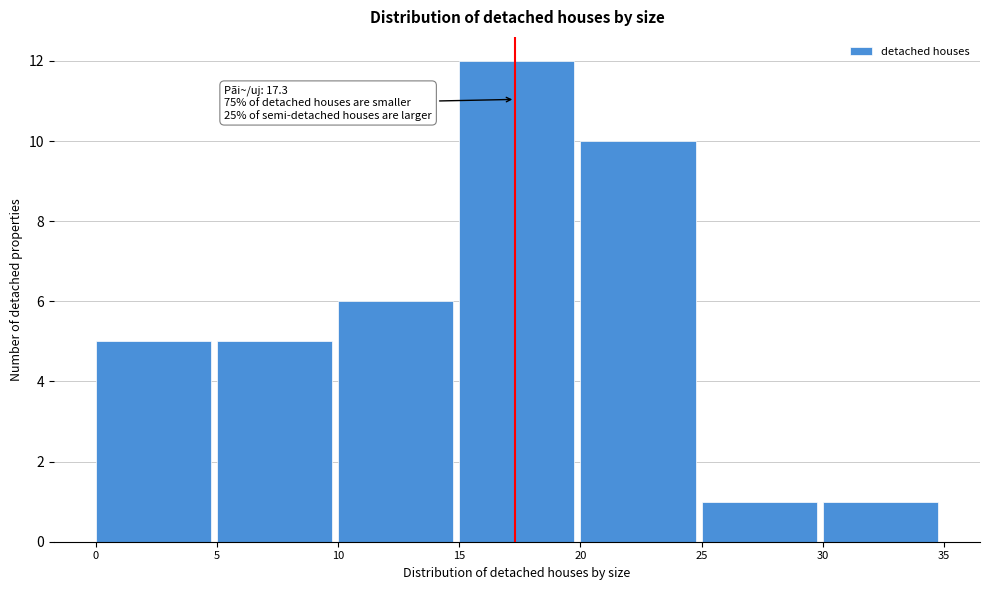

Over which range of the x-axis is the bar tallest?

15 to 20